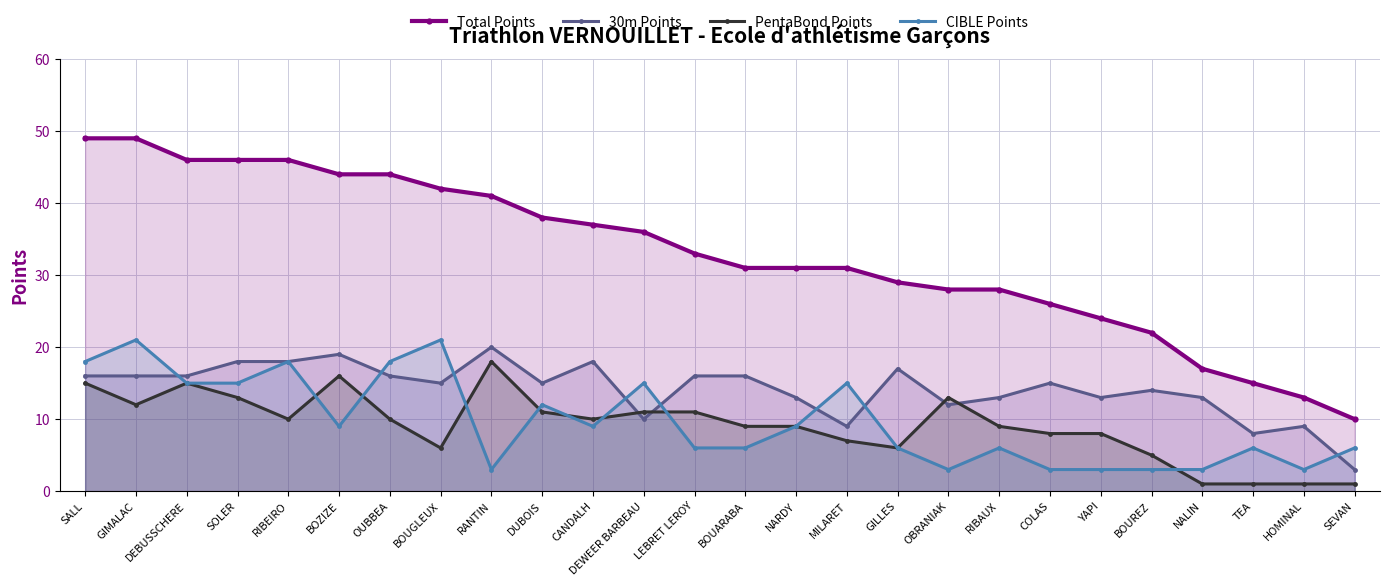

What is the difference between the highest and lowest values at CANDALH?

28